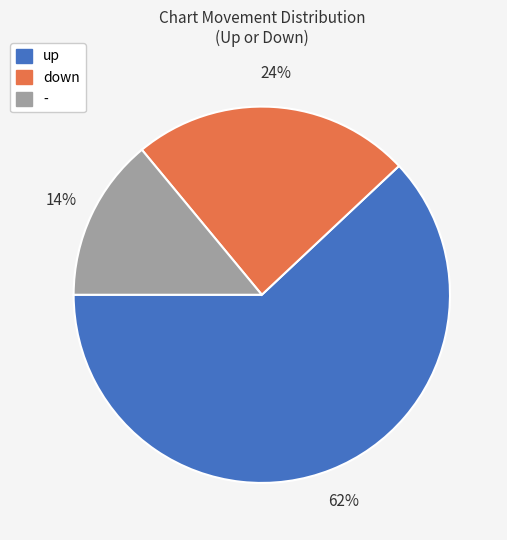

The - slice represents 21% of the pie. True or false?

False